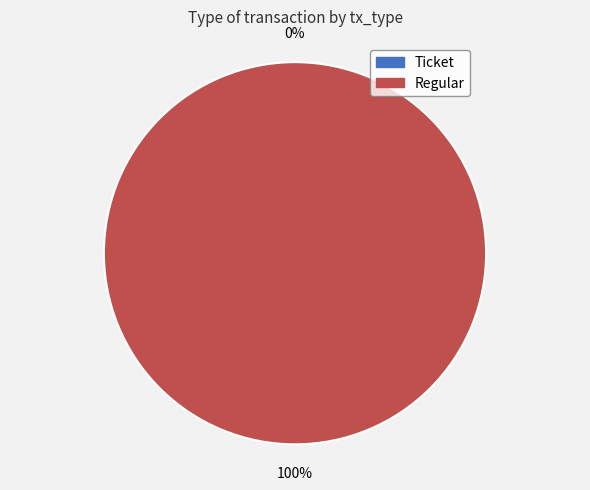

Which has a higher value, Regular or Ticket?

Regular